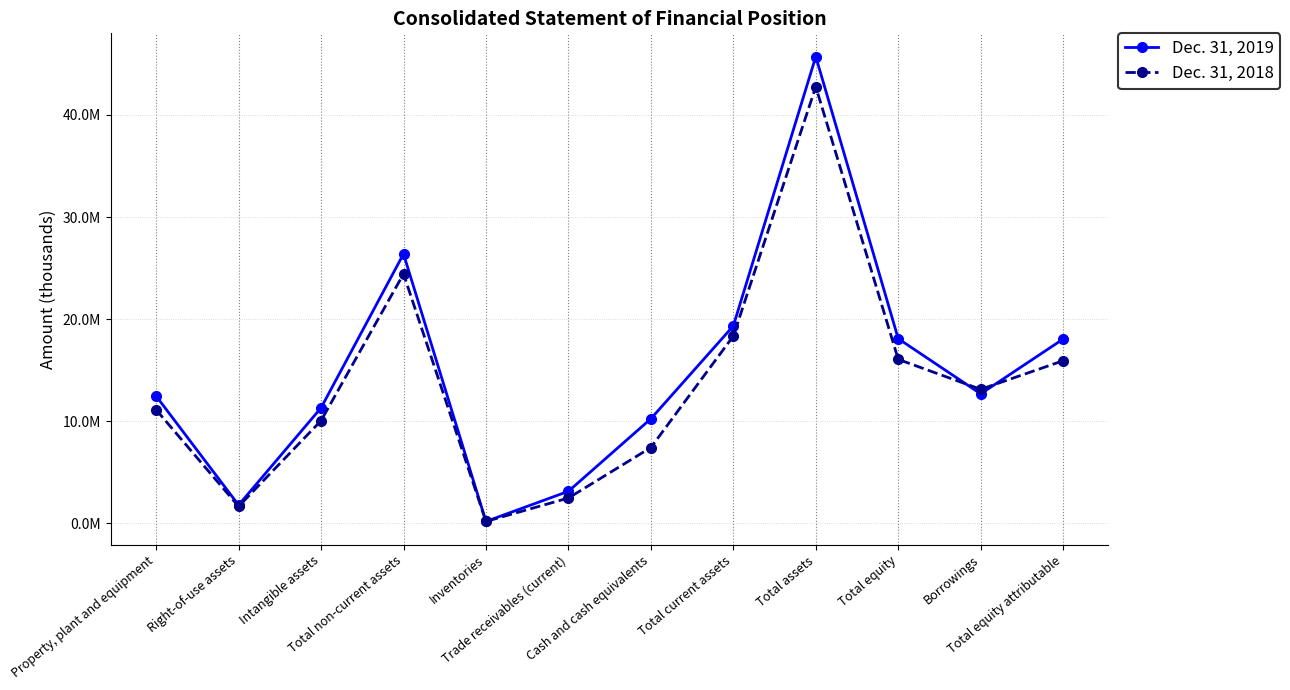

Does the chart have visible grid lines?

Yes